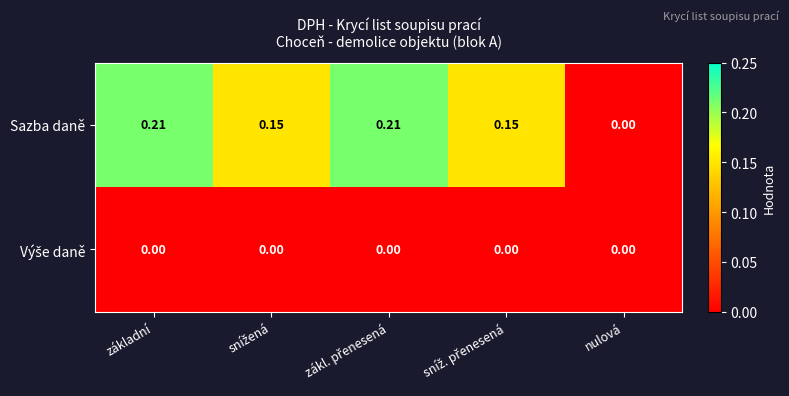

Which series has the largest total across all categories?

Sazba daně